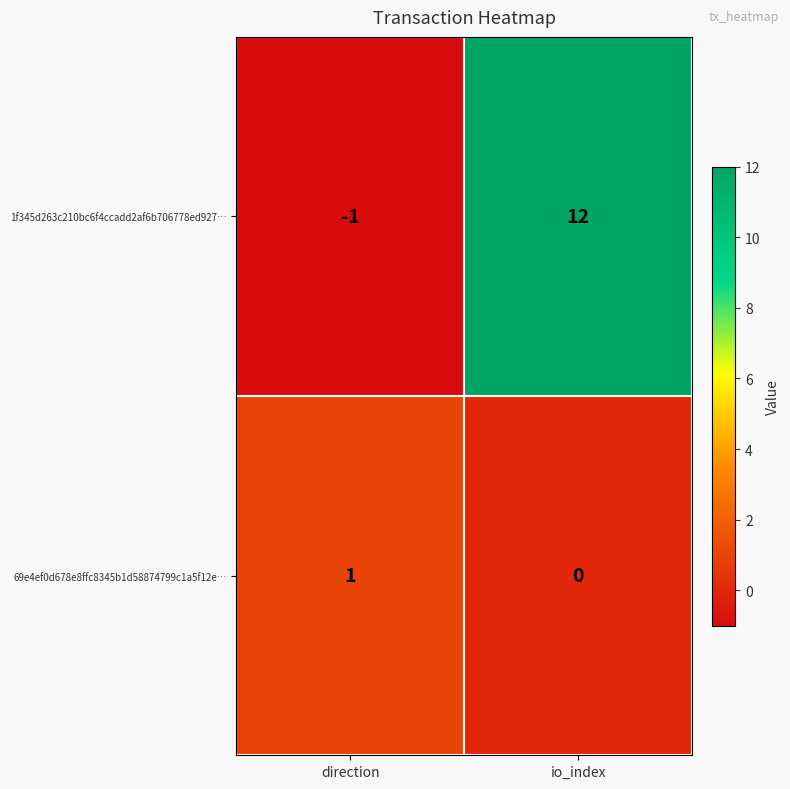

Reading right to left, what are all the values shown in this chart?

1f345d263c210bc6f4ccadd2af6b706778ed927…: 12	-1
69e4ef0d678e8ffc8345b1d58874799c1a5f12e…: 0	1